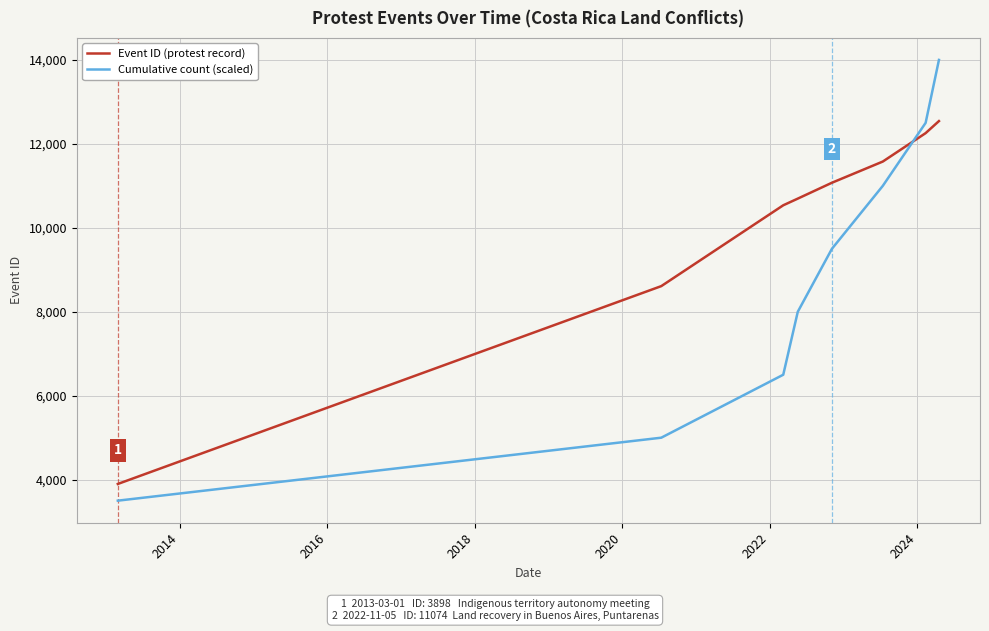

True or false: Cumulative count (scaled) and Event ID (protest record) intersect in this chart.

True